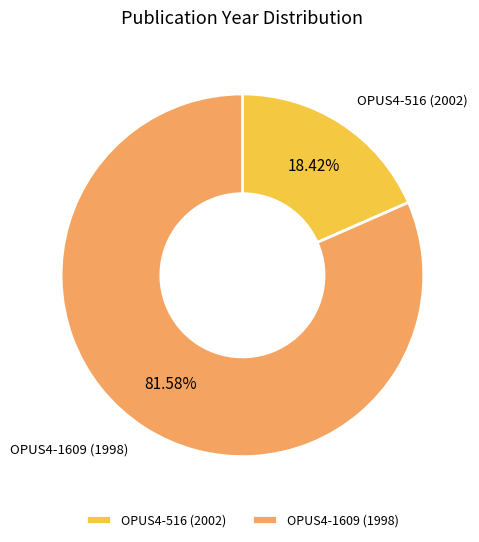

Which category has the smallest portion of the pie?

OPUS4-516 (2002)